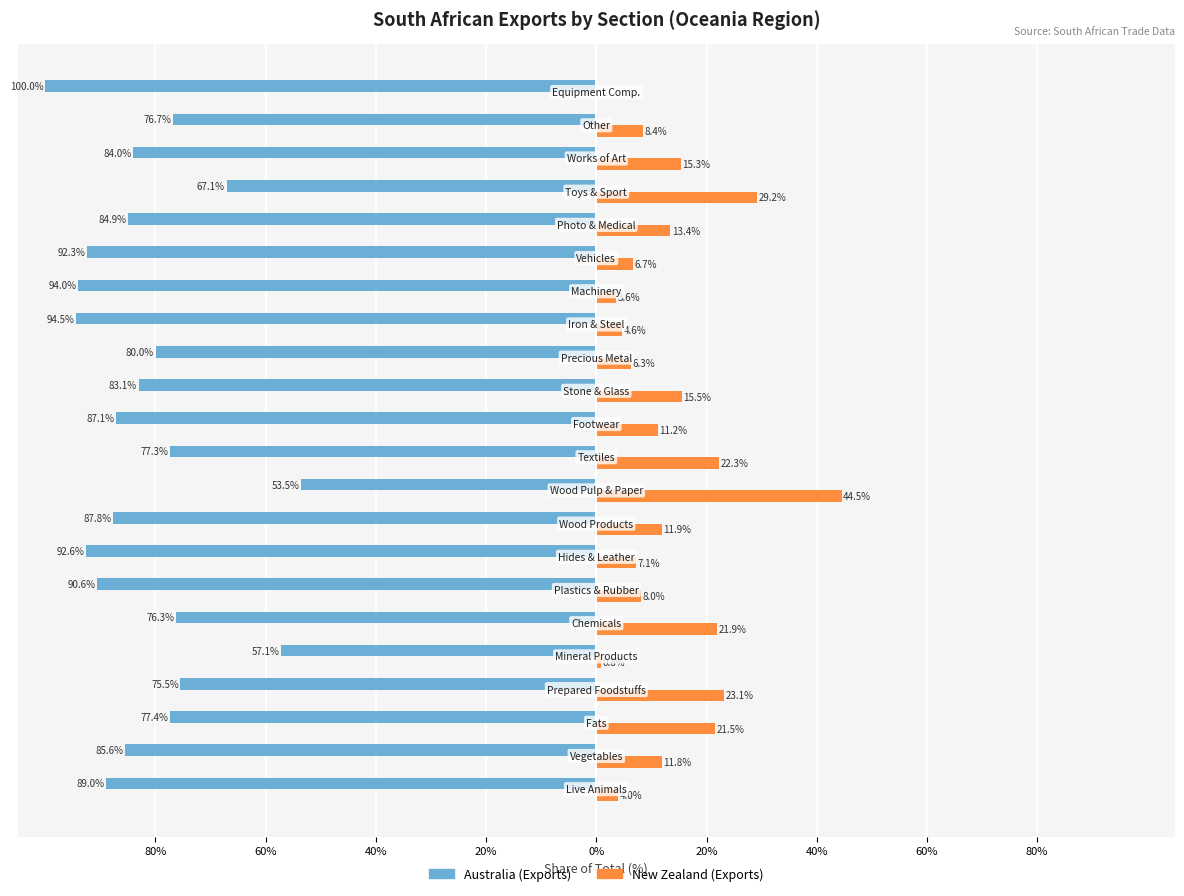

What are all the series names shown in the legend?

Australia (Exports), New Zealand (Exports)